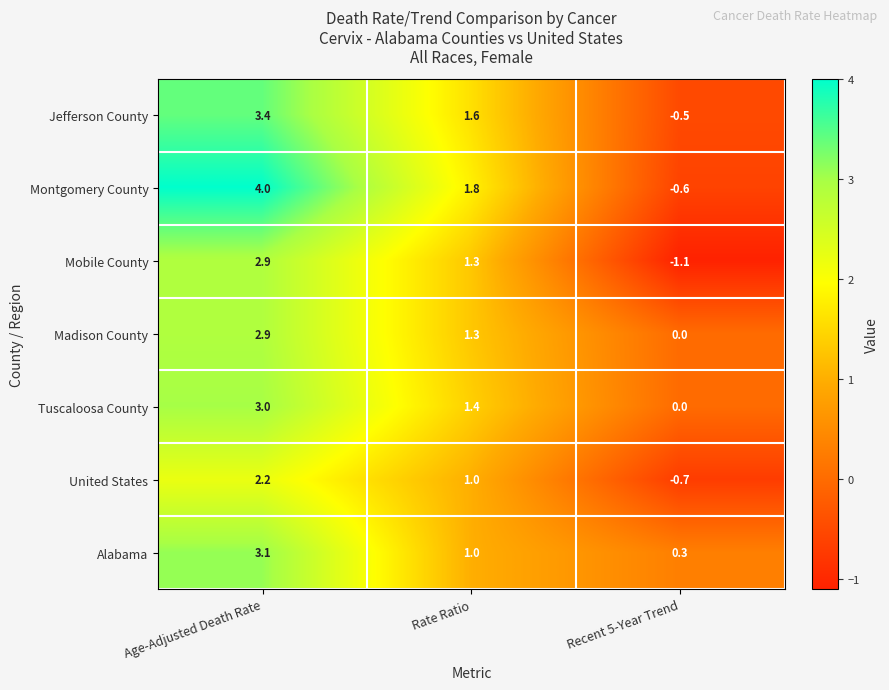

What is the sum of the Mobile County values at Rate Ratio and Age-Adjusted Death Rate?

4.2